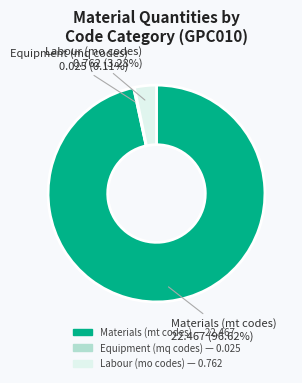

Does any single category account for the majority?

Yes